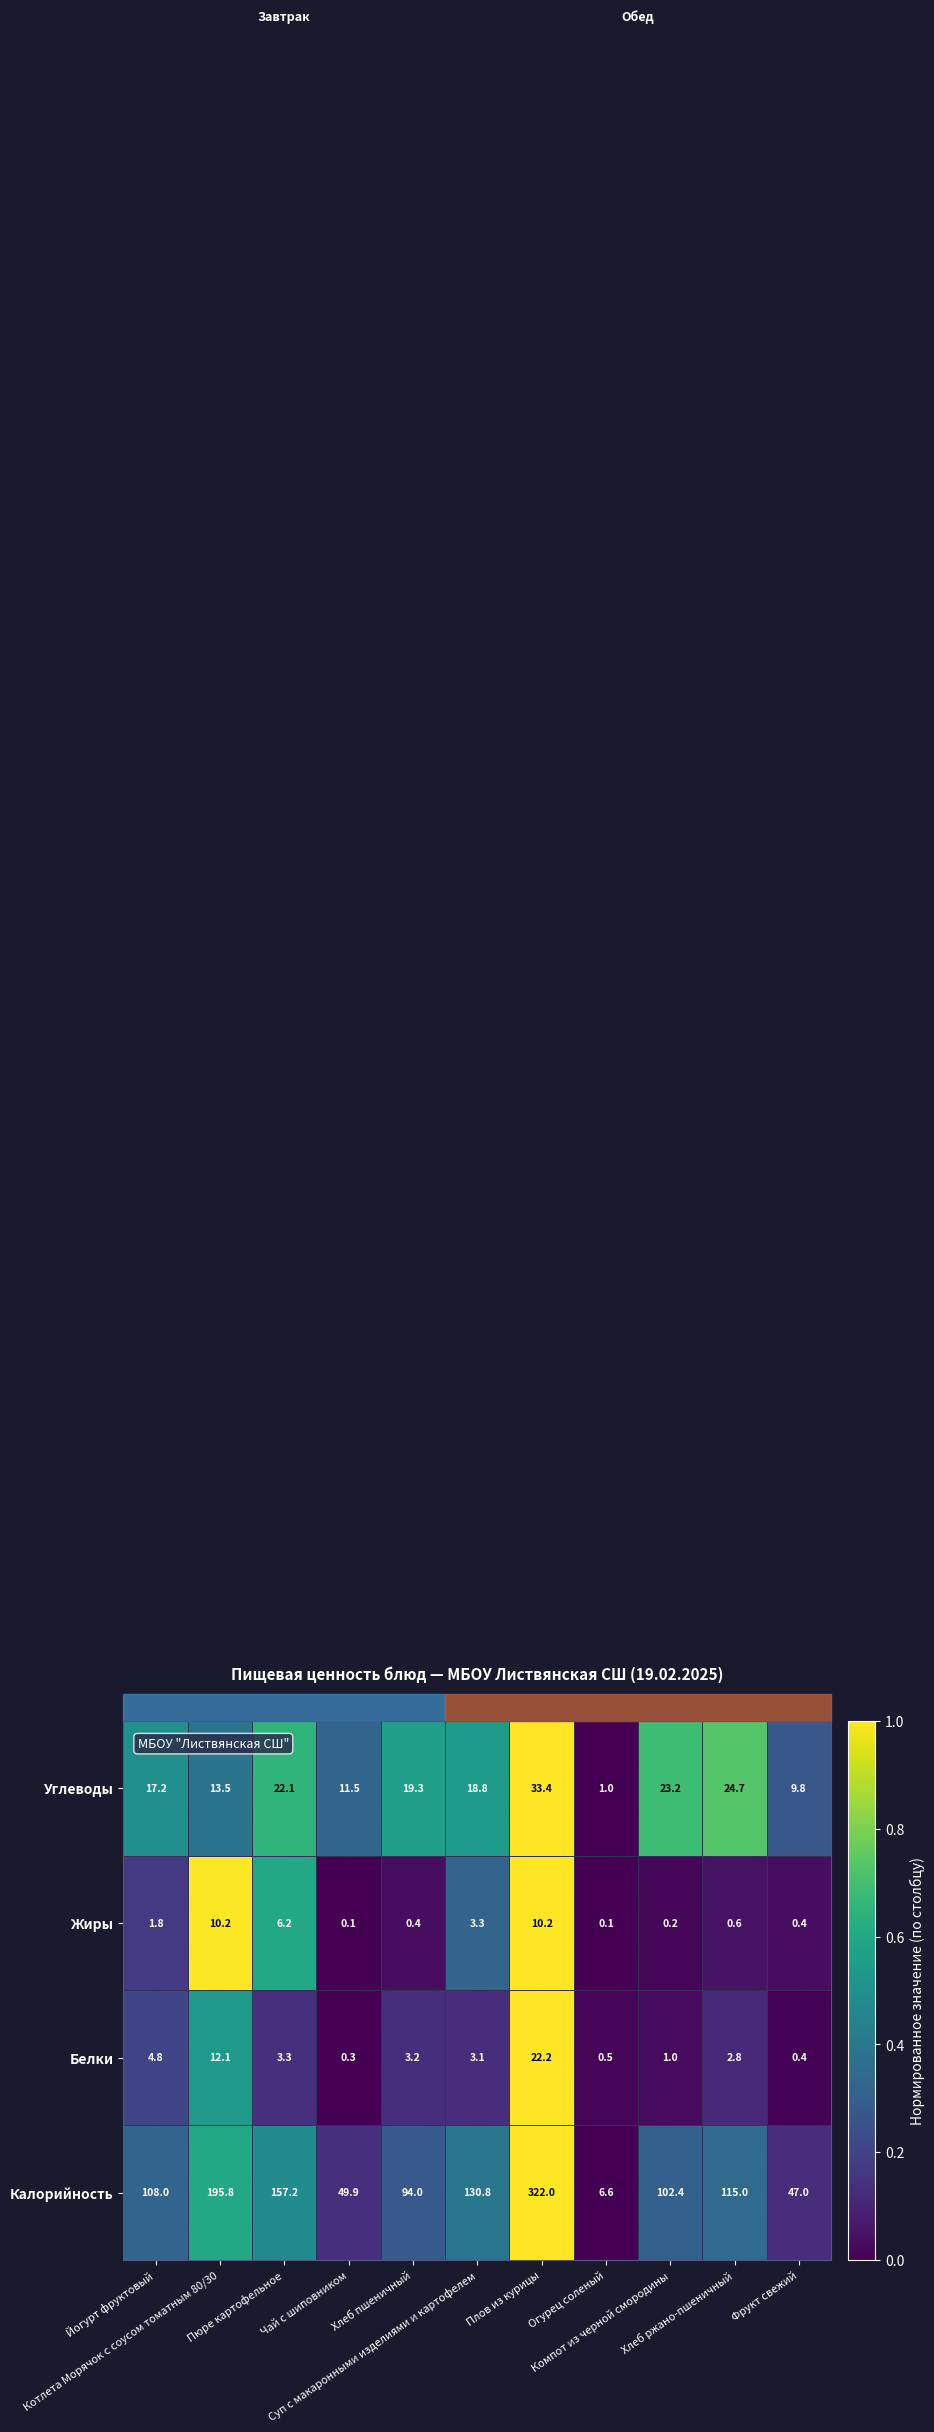

What is the greatest value displayed?

322.0